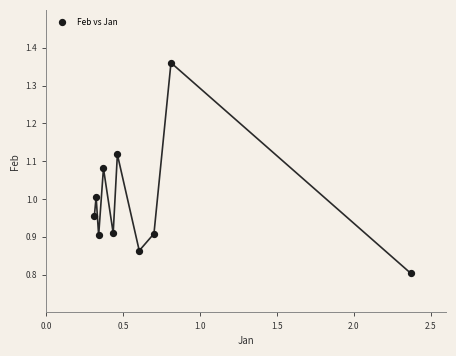

What is the range of X values (max minus min)?

2.1